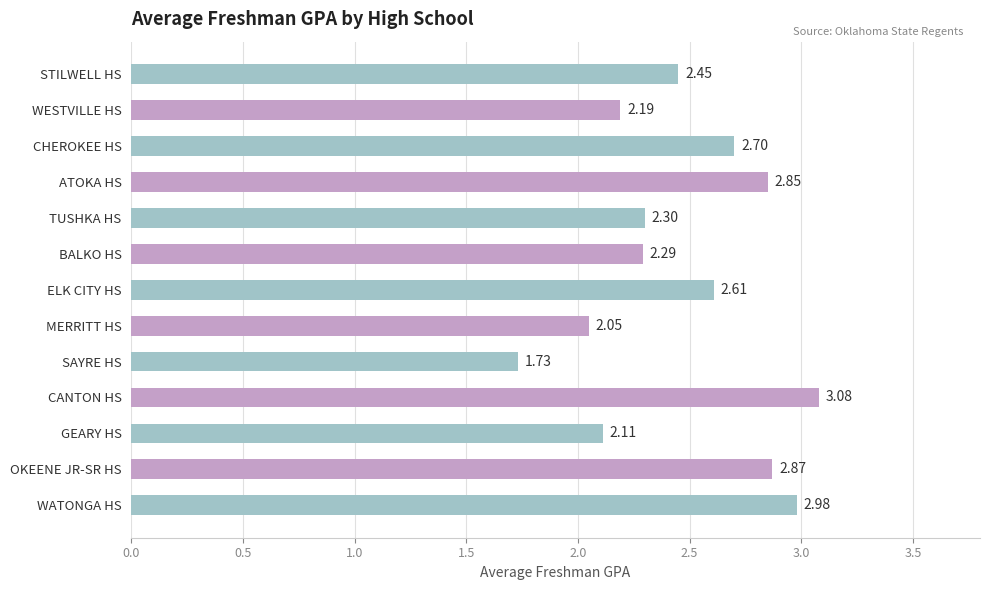

Between SAYRE HS and BALKO HS, which is larger?

BALKO HS